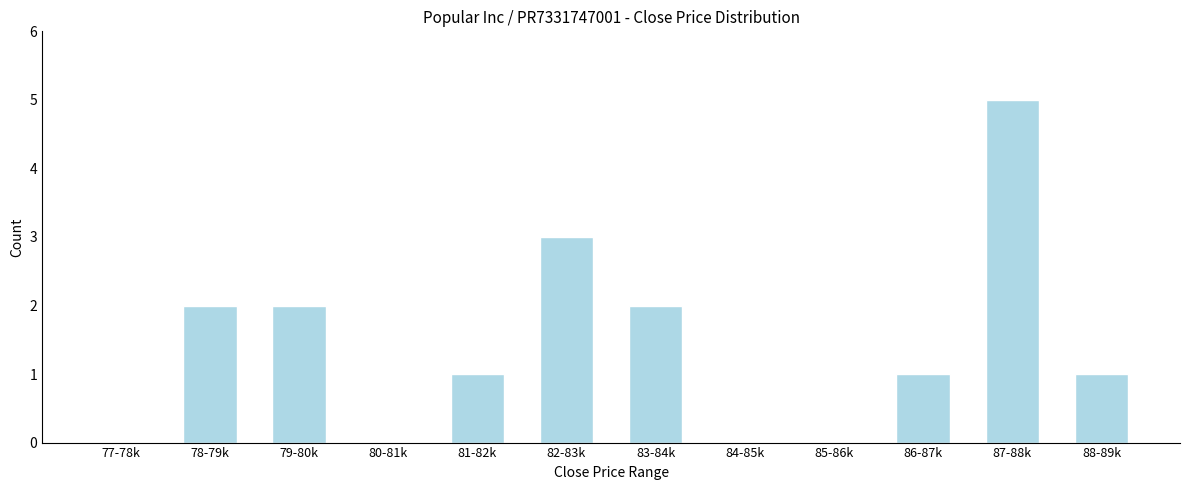

Reading left to right, what are all the values shown in this chart?

77-78k=0	78-79k=2	79-80k=2	80-81k=0	81-82k=1	82-83k=3	83-84k=2	84-85k=0	85-86k=0	86-87k=1	87-88k=5	88-89k=1